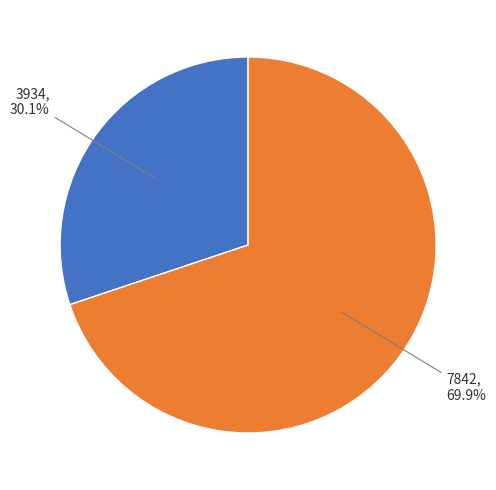

Is there a majority slice in this chart?

Yes